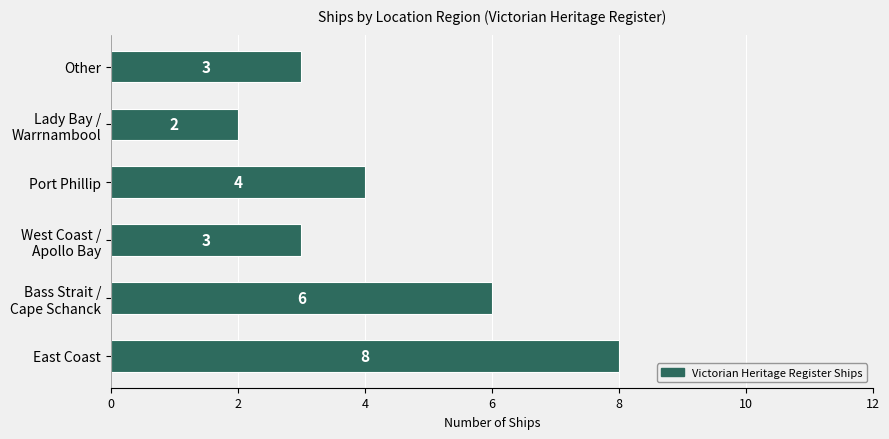

What is the greatest value displayed?

8